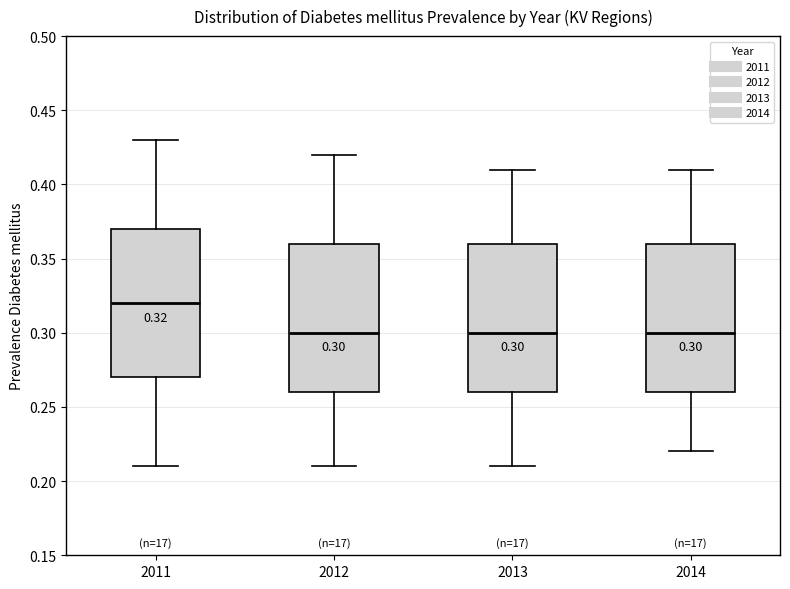

Which box has the highest median line?

2011